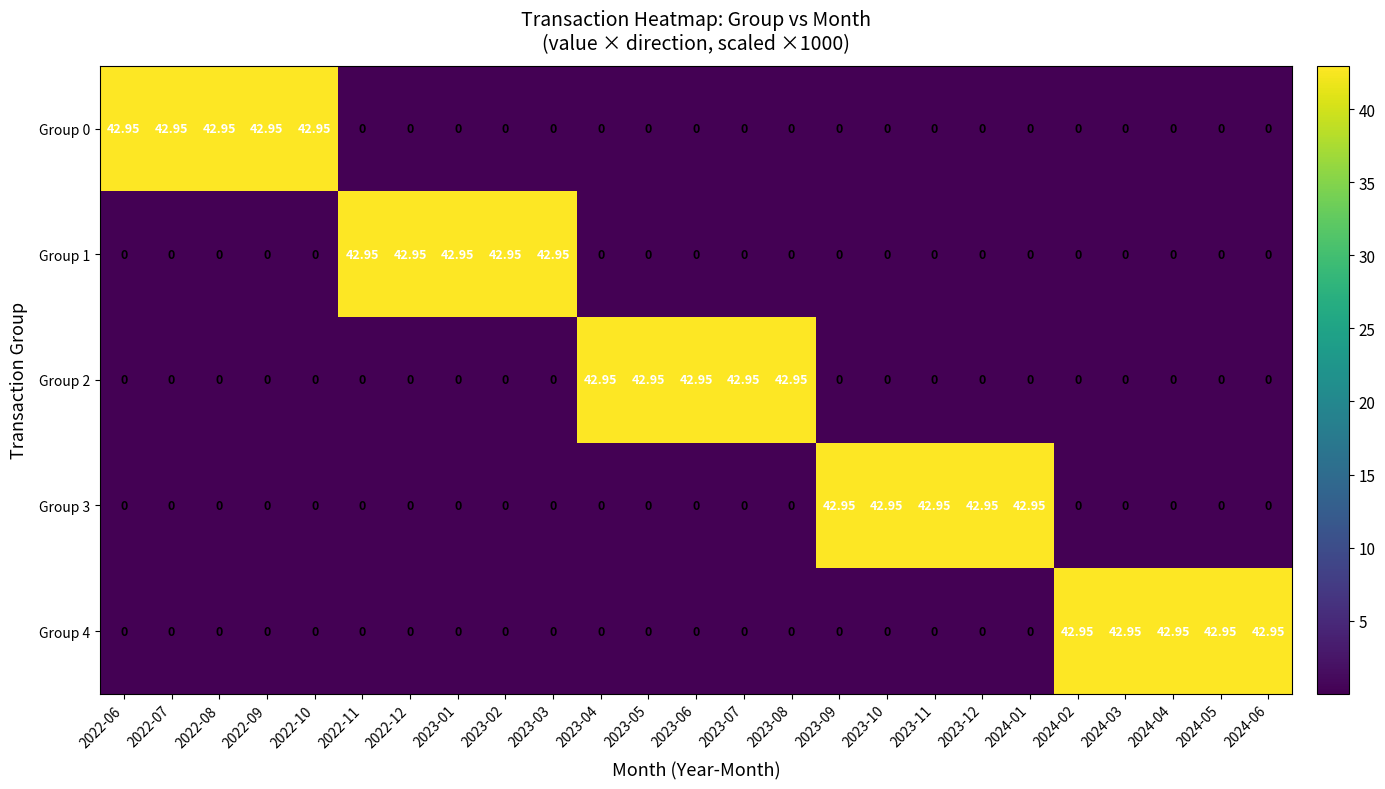

At which category is the sum across all series the highest?

2022-06